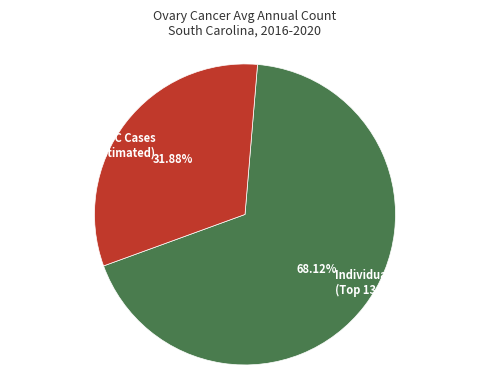

Is there any slice that represents more than half of the pie?

Yes